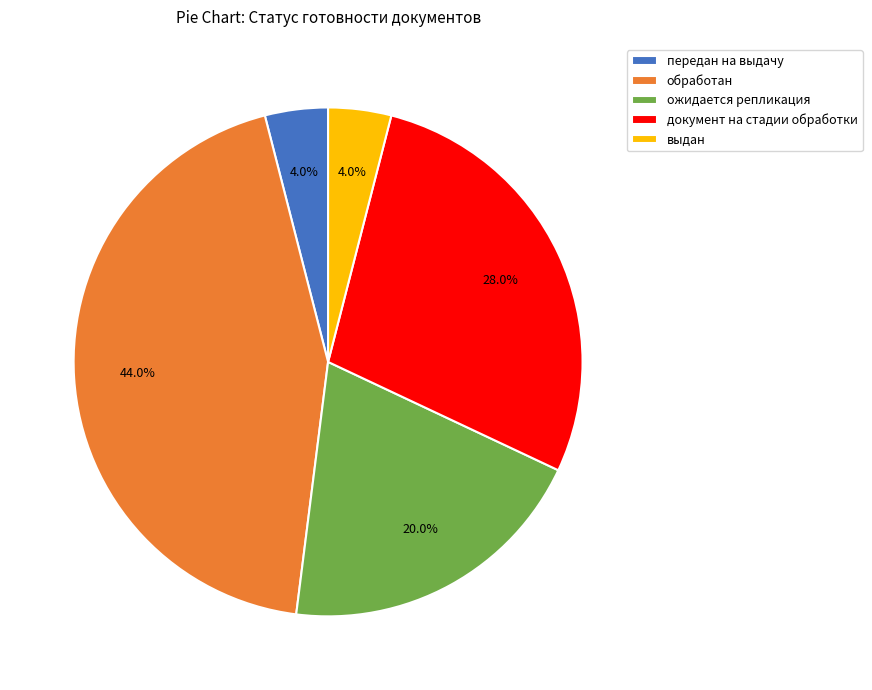

What percentage is the обработан slice, to the nearest percent?

44%